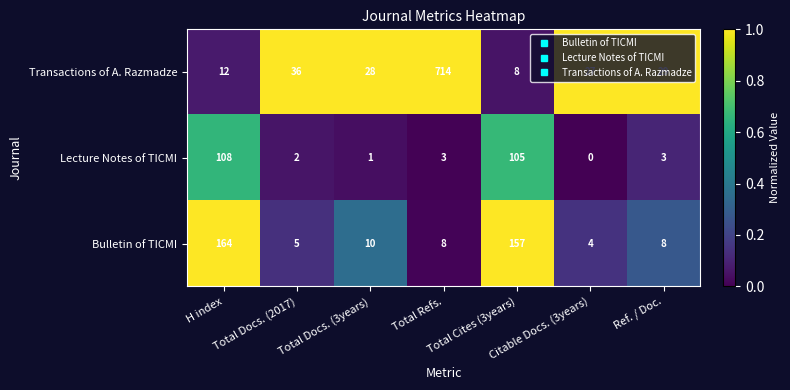

Which series has the largest total across all categories?

Transactions of A. Razmadze